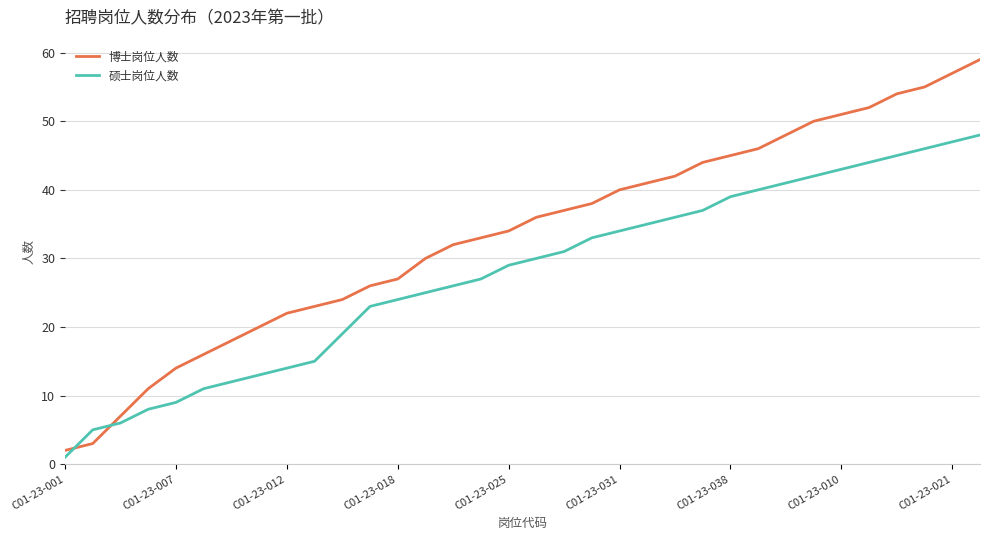

Which series has the largest total across all categories?

博士岗位人数